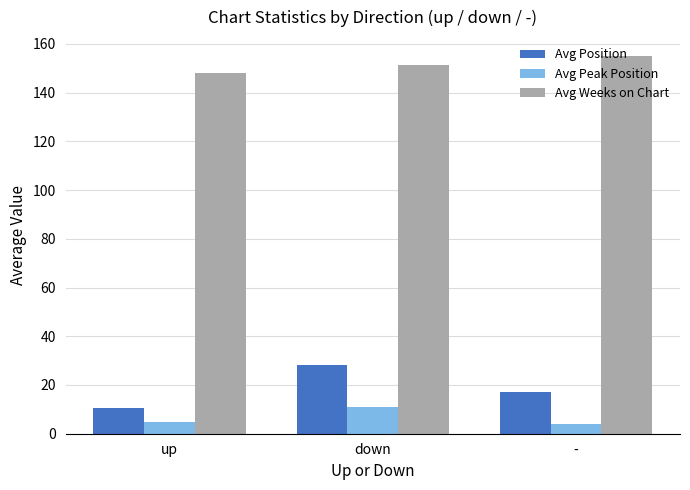

The value of Avg Peak Position at - is 4.0. True or false?

True